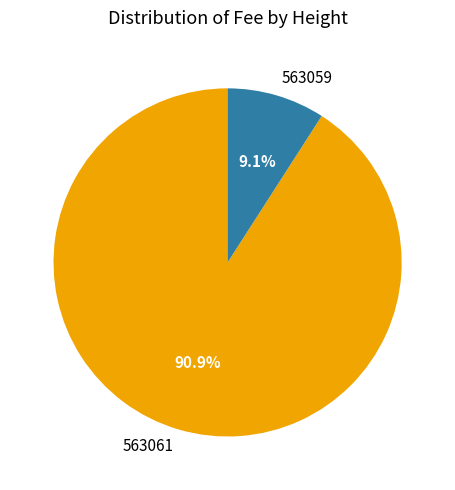

Which has a higher value, 563059 or 563061?

563061